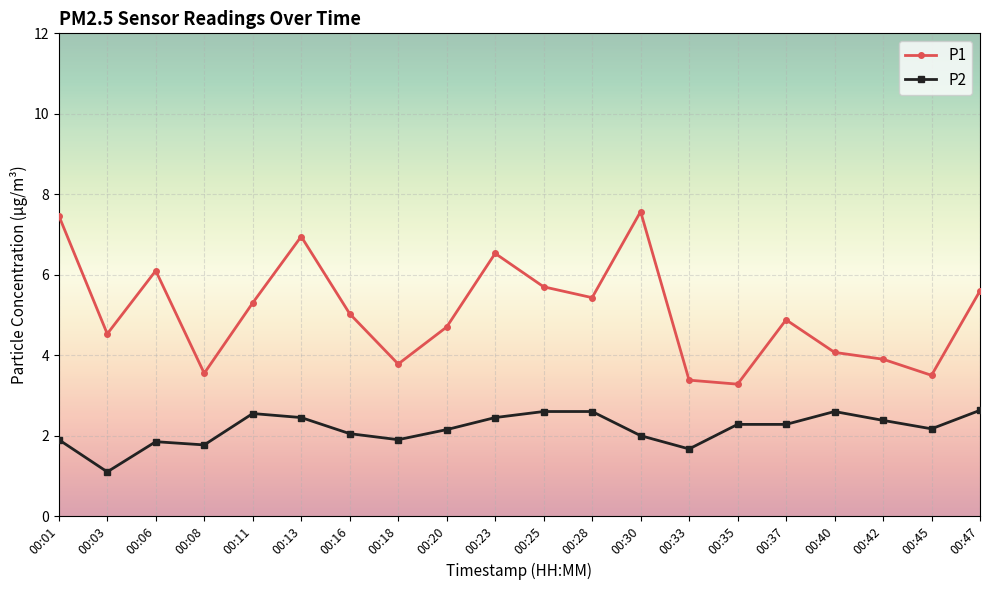

What is the value of the P1 point at the 15th from the left?

3.3